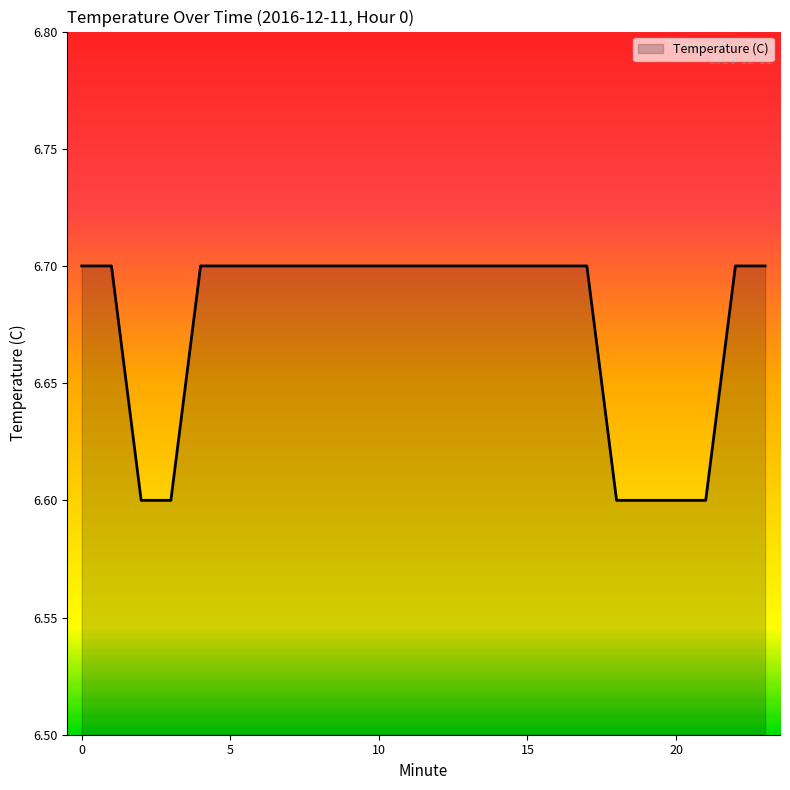

What is the maximum value shown in the chart?

6.7